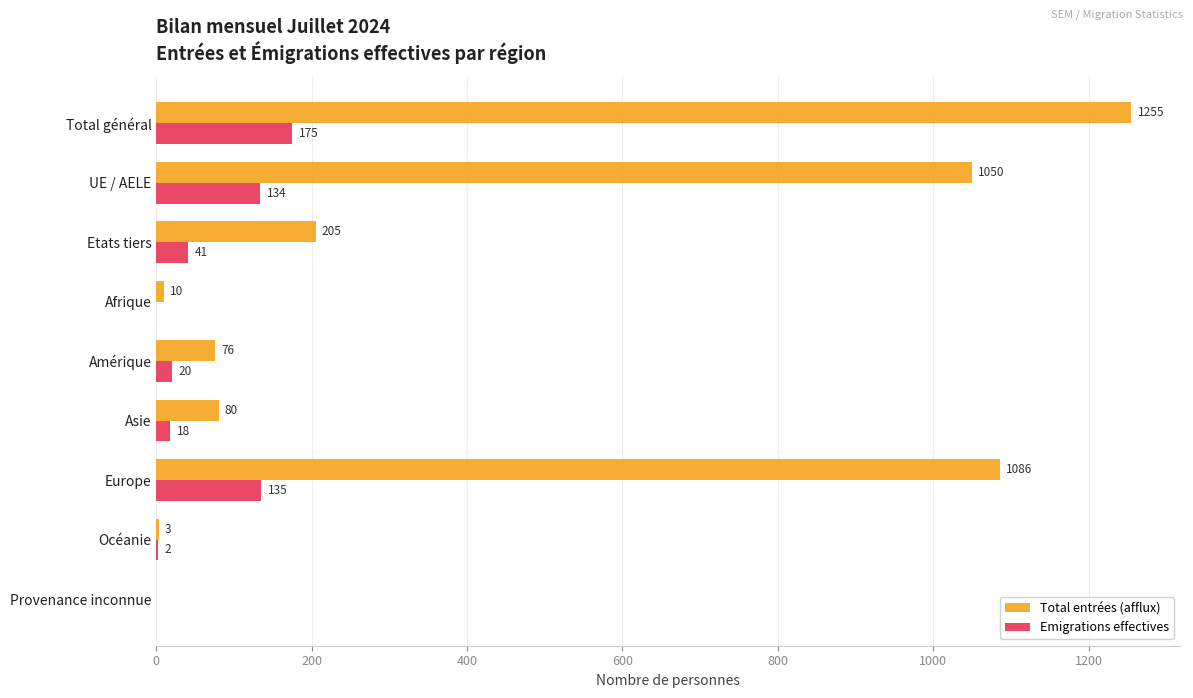

Is the value of Emigrations effectives at Asie greater than the value of Total entrées (afflux) at Amérique?

No